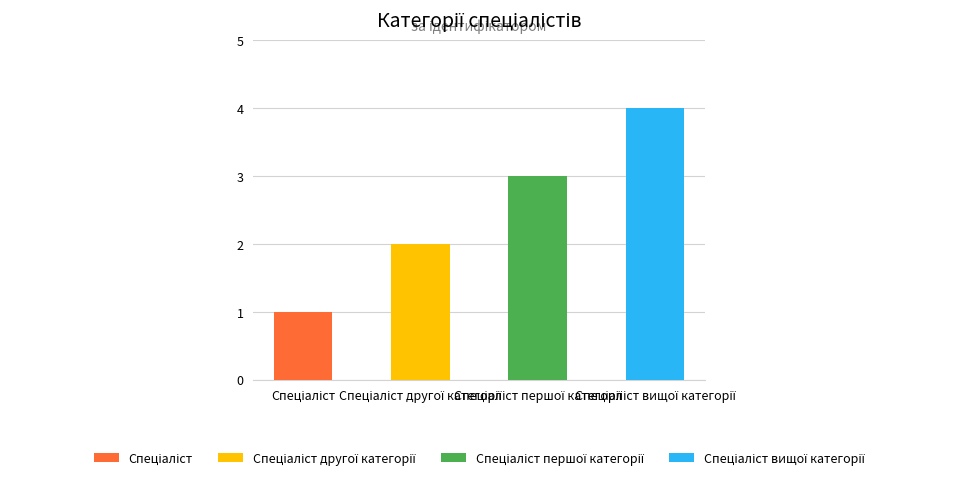

What is the label of the 3rd bar from the left?

Спеціаліст першої категорії